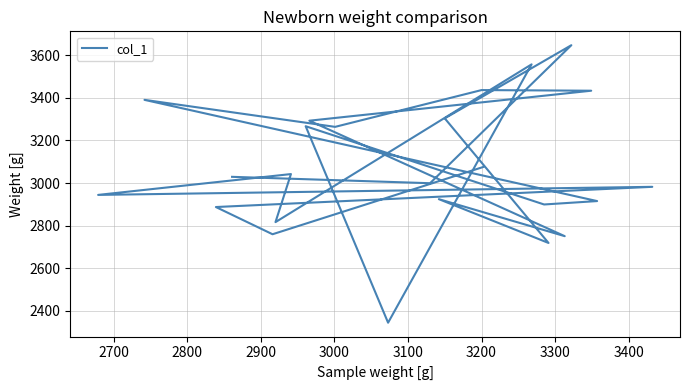

True or false: the data shows 2485 at 16.

False